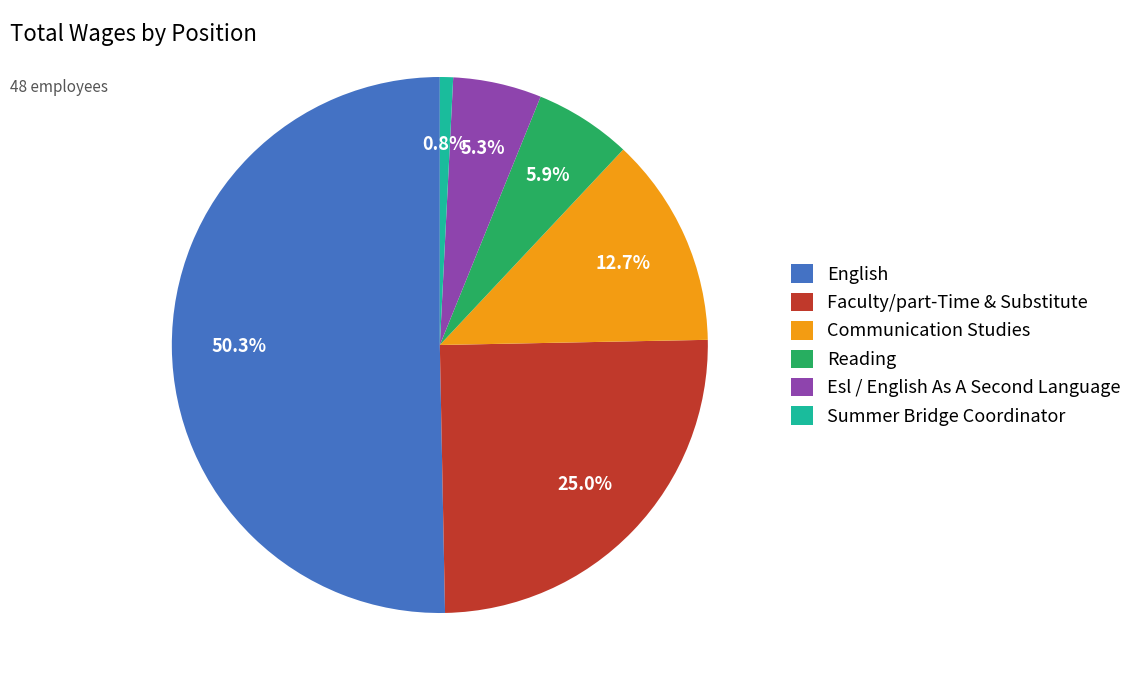

To the nearest percent, what portion does Communication Studies represent?

13%